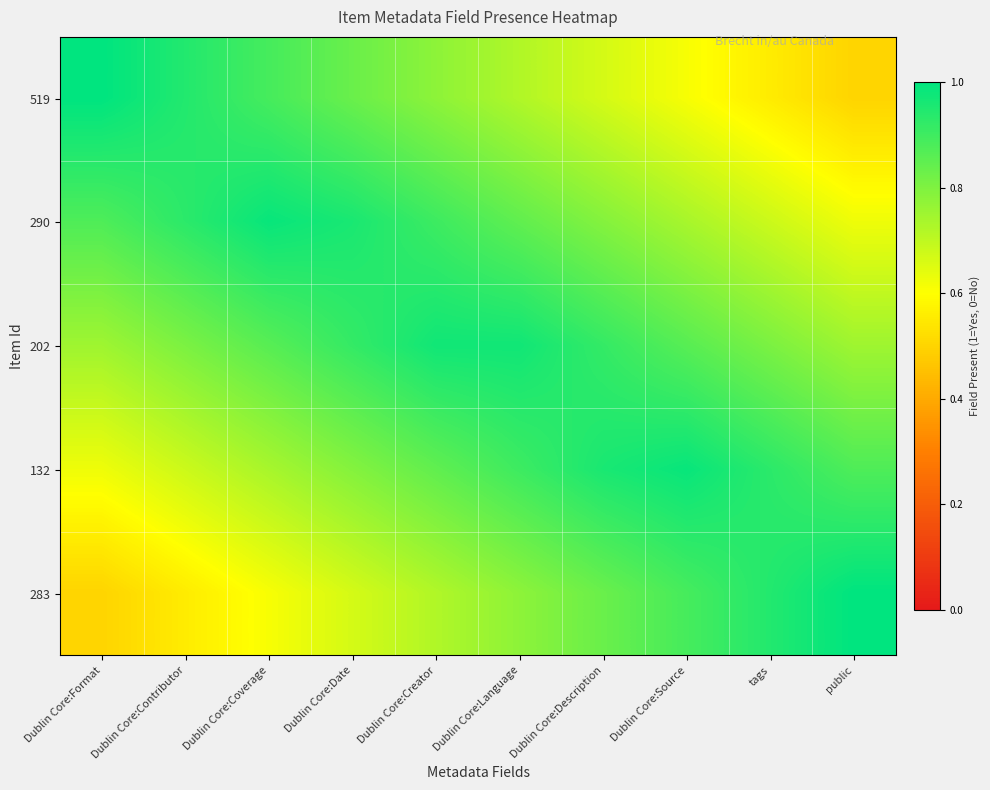

What is the difference between the highest and lowest values at Dublin Core:Date?

0.3